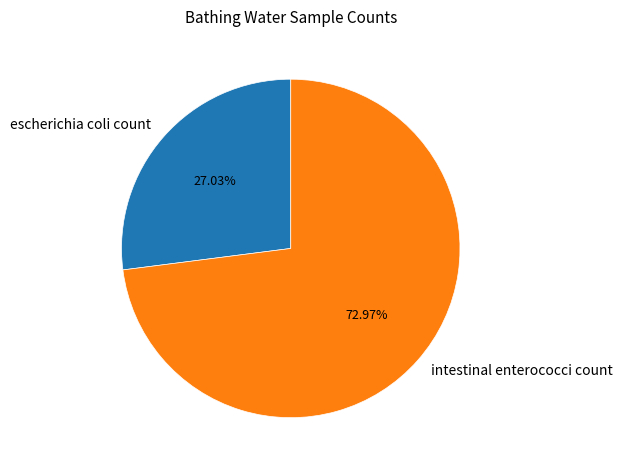

To the nearest percent, what is the average slice percentage?

50%